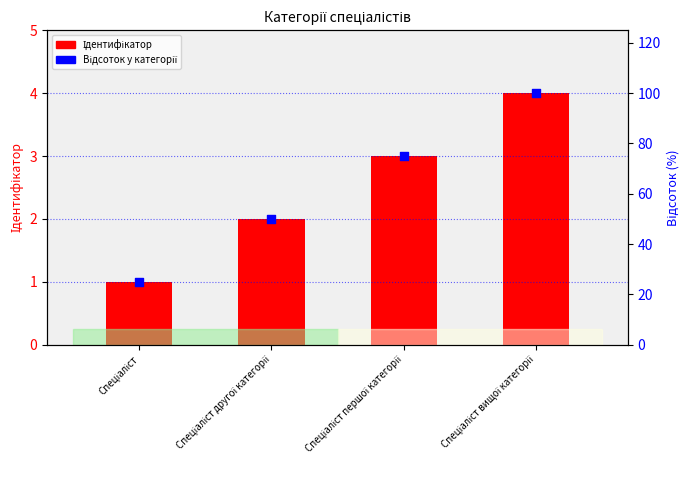

Which series has the widest spread of Y values?

Відсоток